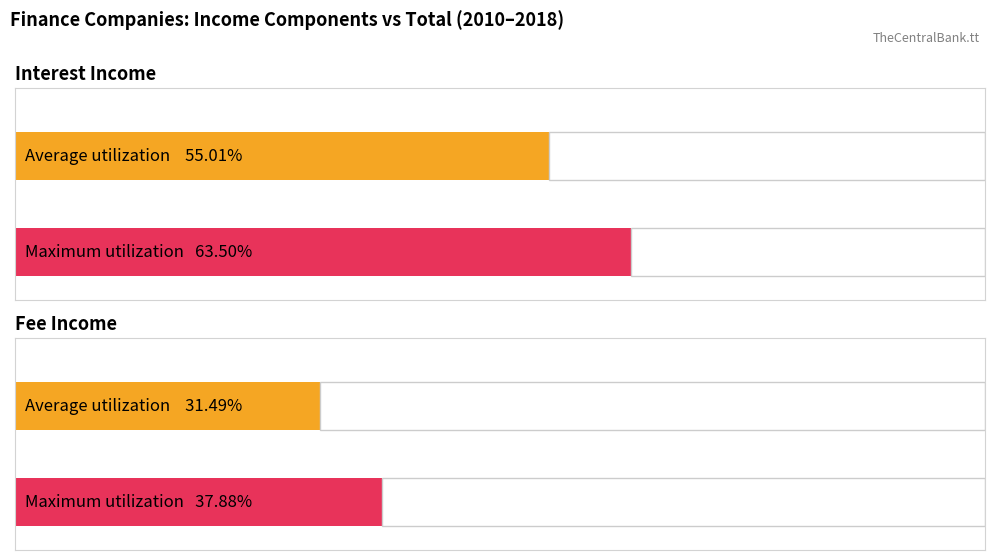

Is it true that Fee Income equals 161647 at 2012?

False